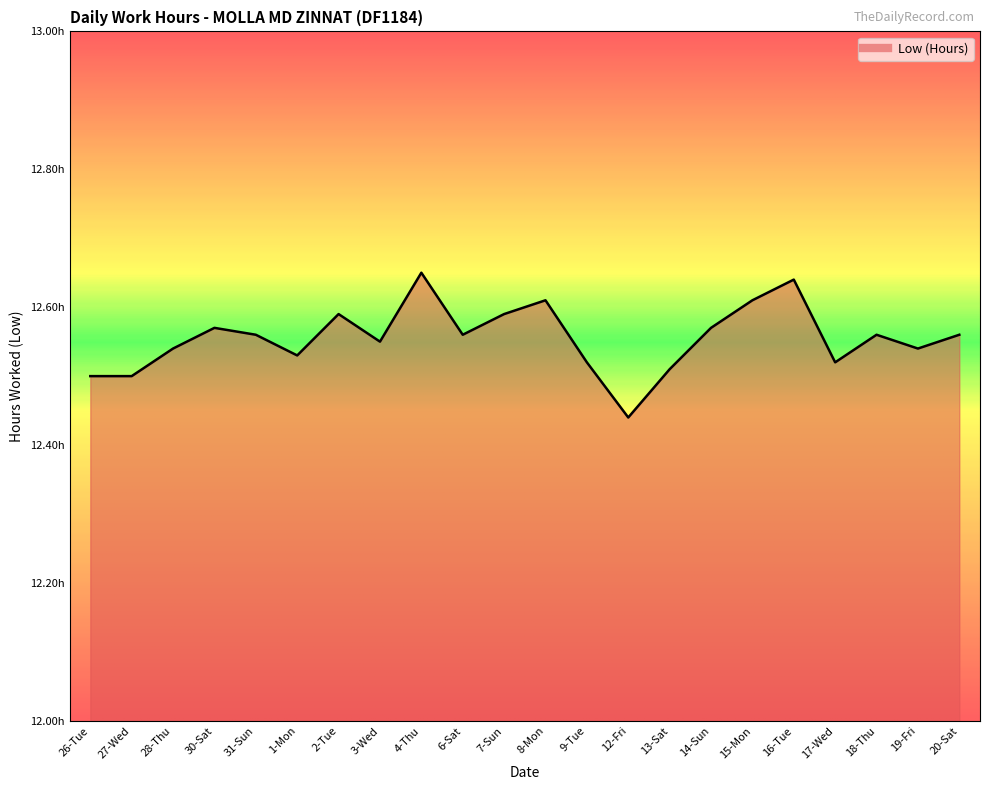

What is the smallest value displayed?

12.4